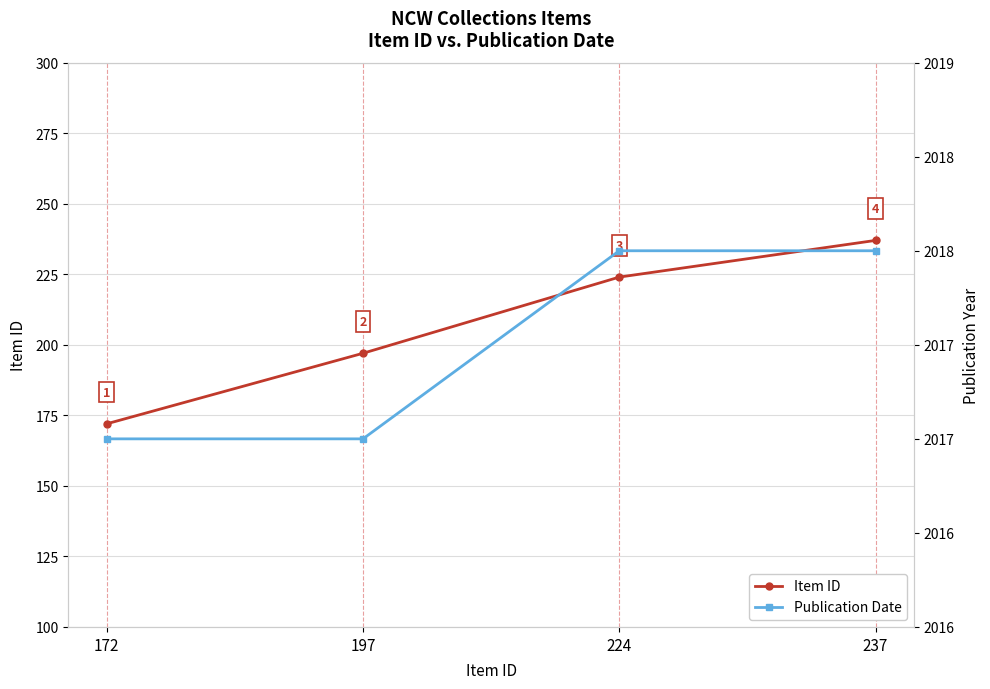

What is the total value across all series at 172?

2189